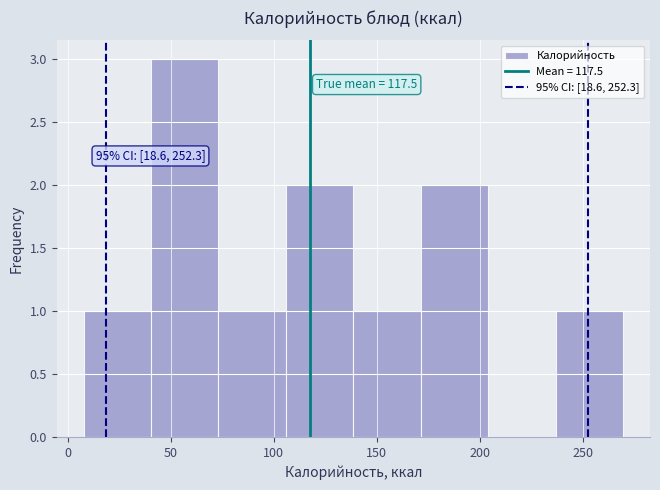

Which range on the x-axis has the tallest bar?

40 to 75